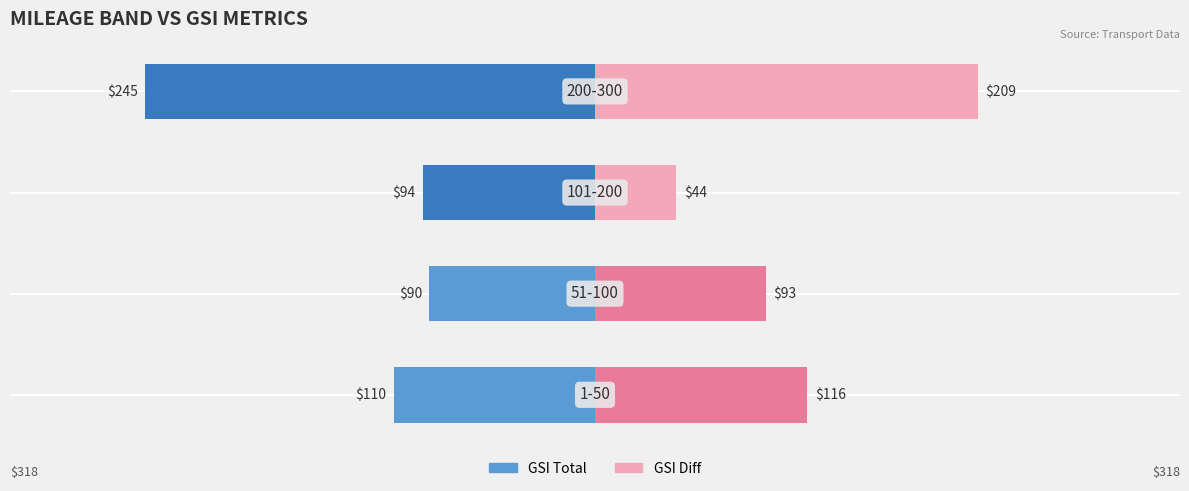

How many values in the GSI Total series exceed -93?

1